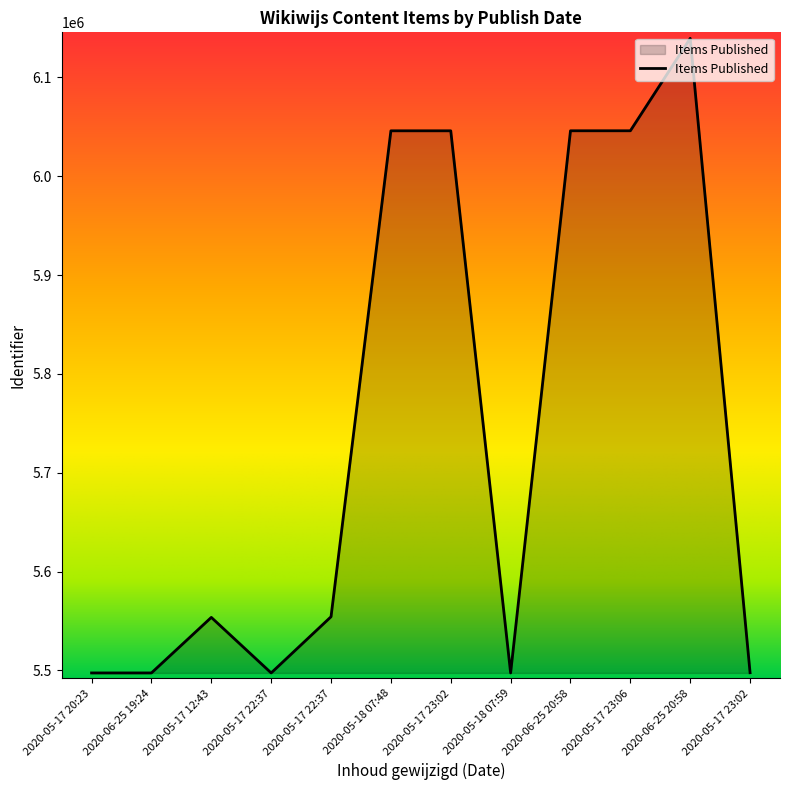

How many lines are shown in the chart?

1